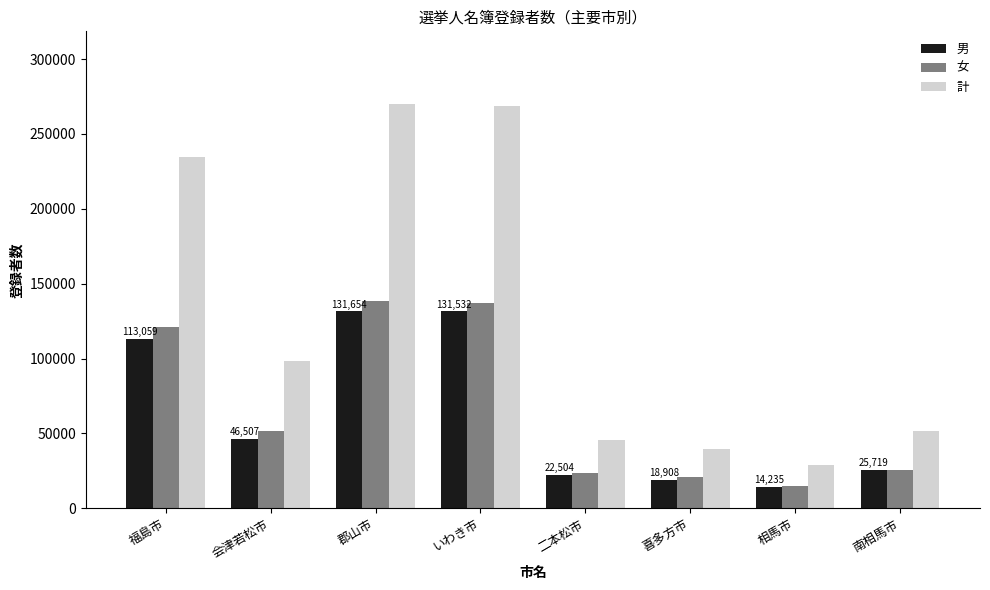

What is the total value across all series at 二本松市?

91620